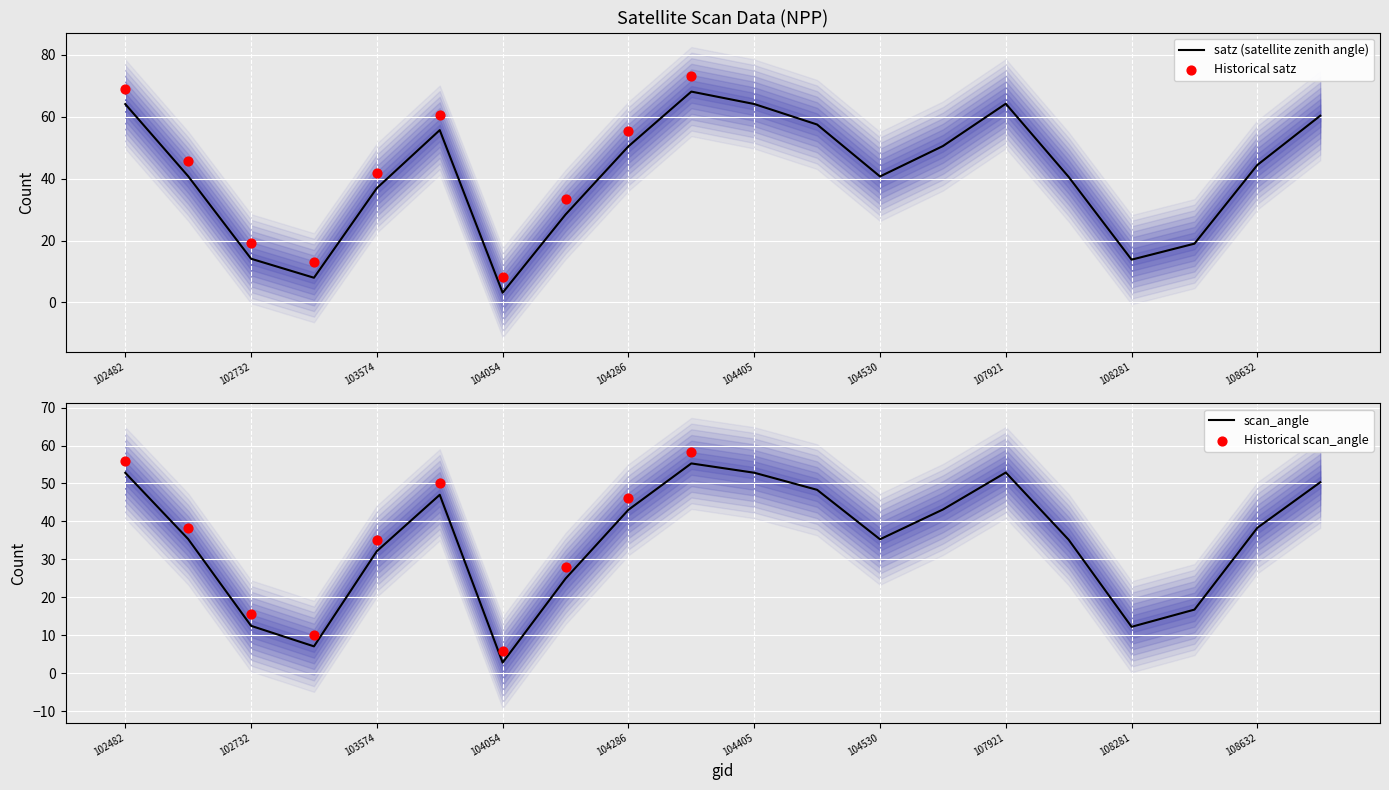

Which series contains the lowest Y value?

scan_angle